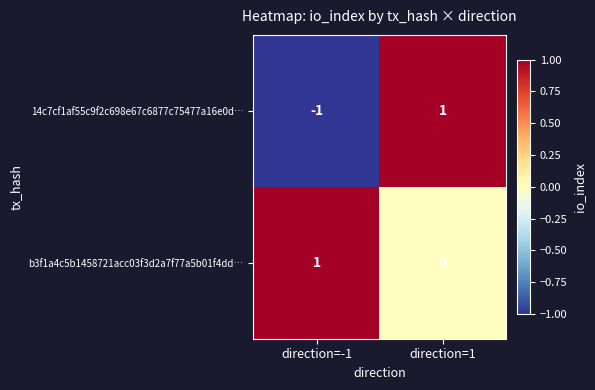

Between direction=-1 and direction=1, which series saw the biggest shift?

14c7cf1af55c9f2c698e67c6877c75477a16e0d…